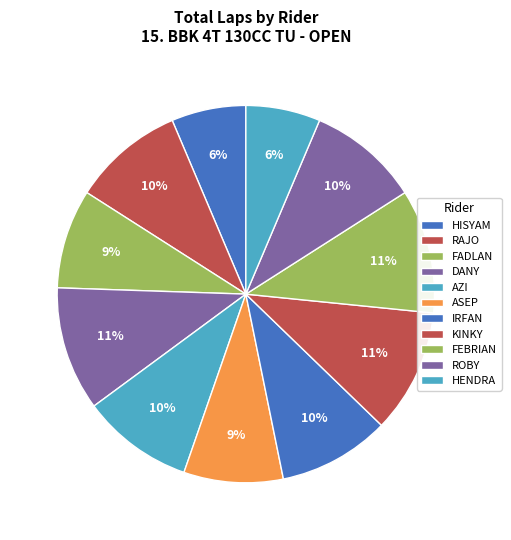

Is there any slice that represents more than half of the pie?

No